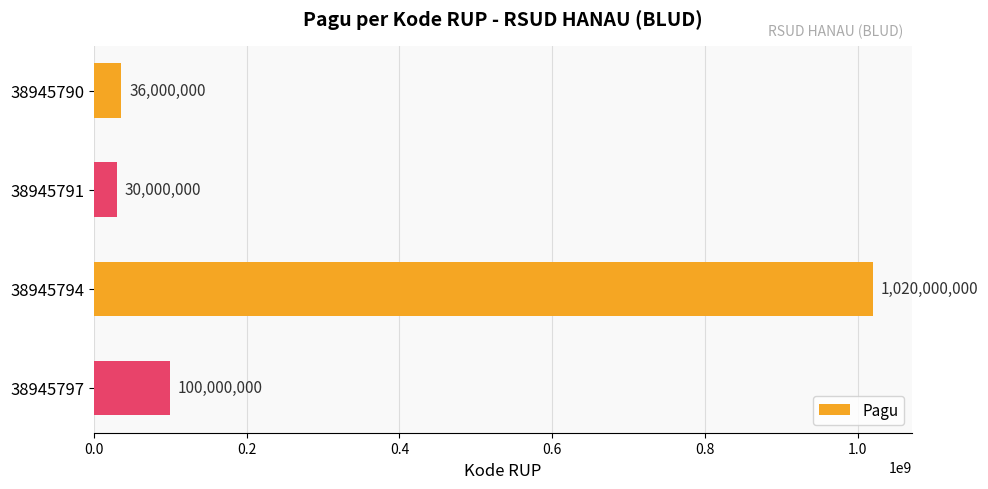

At which category does the chart reach its minimum across all series?

38945791